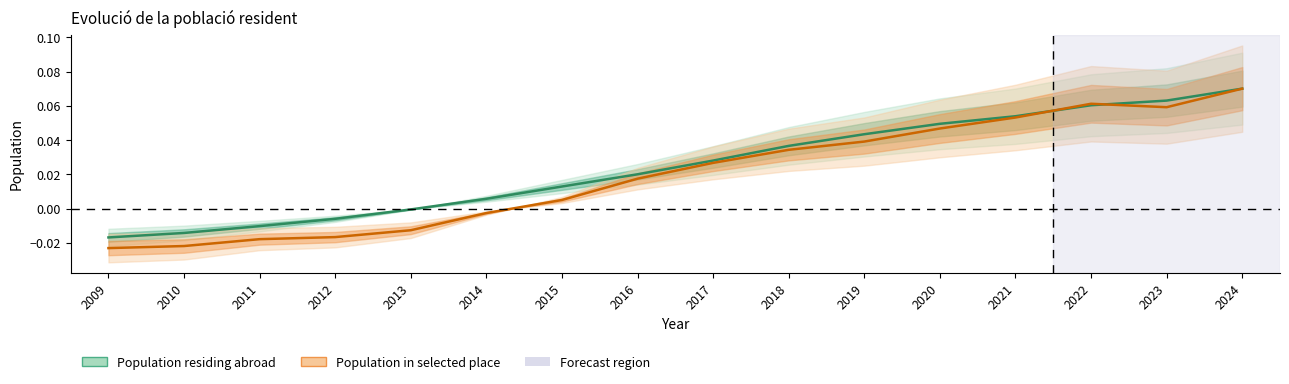

What is the value of the Population residing abroad point at the 14th from the left?

0.1